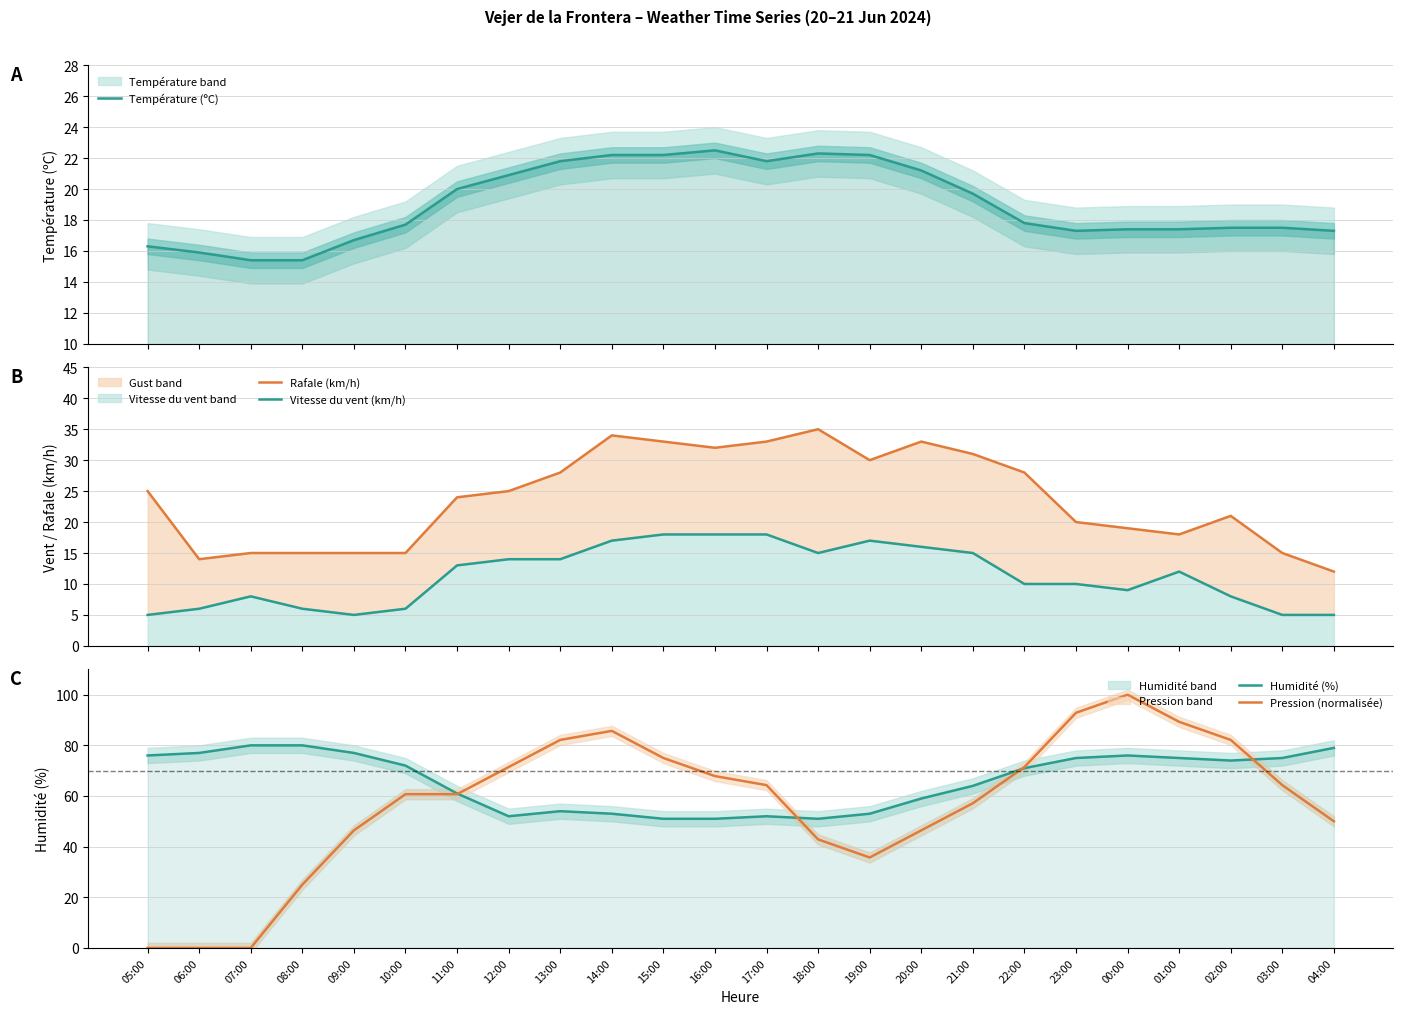

The Pression (normalisée) series shows 0.0 at 05:00. True or false?

True